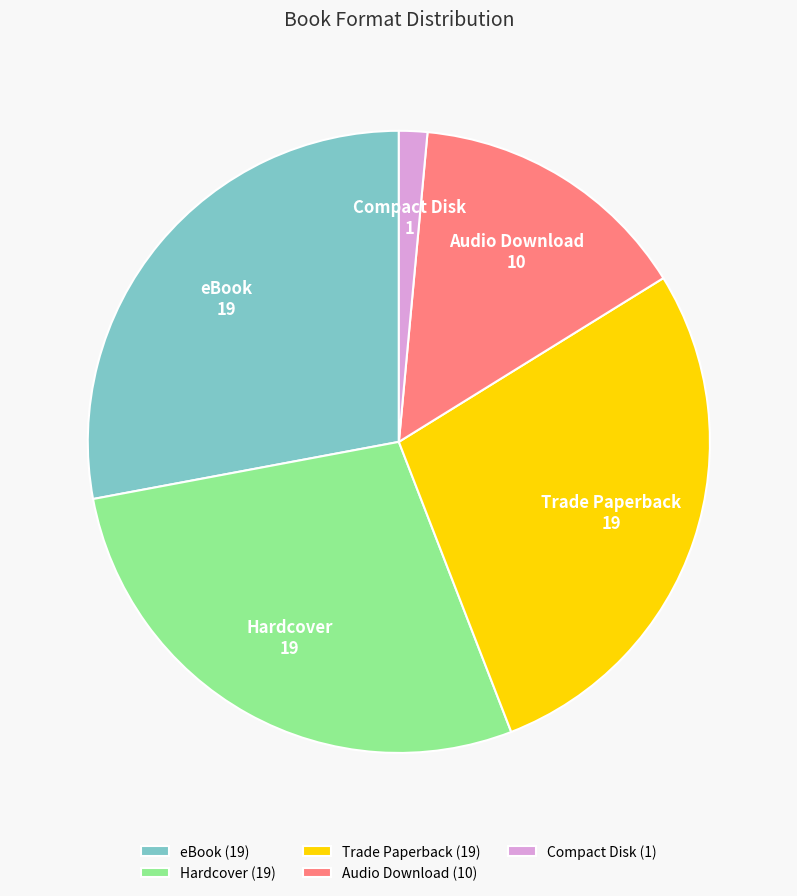

Does any single category account for the majority?

No